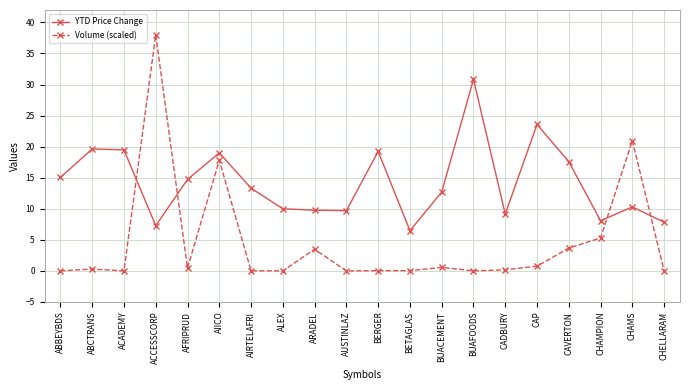

At which category is the sum across all series the highest?

ACCESSCORP